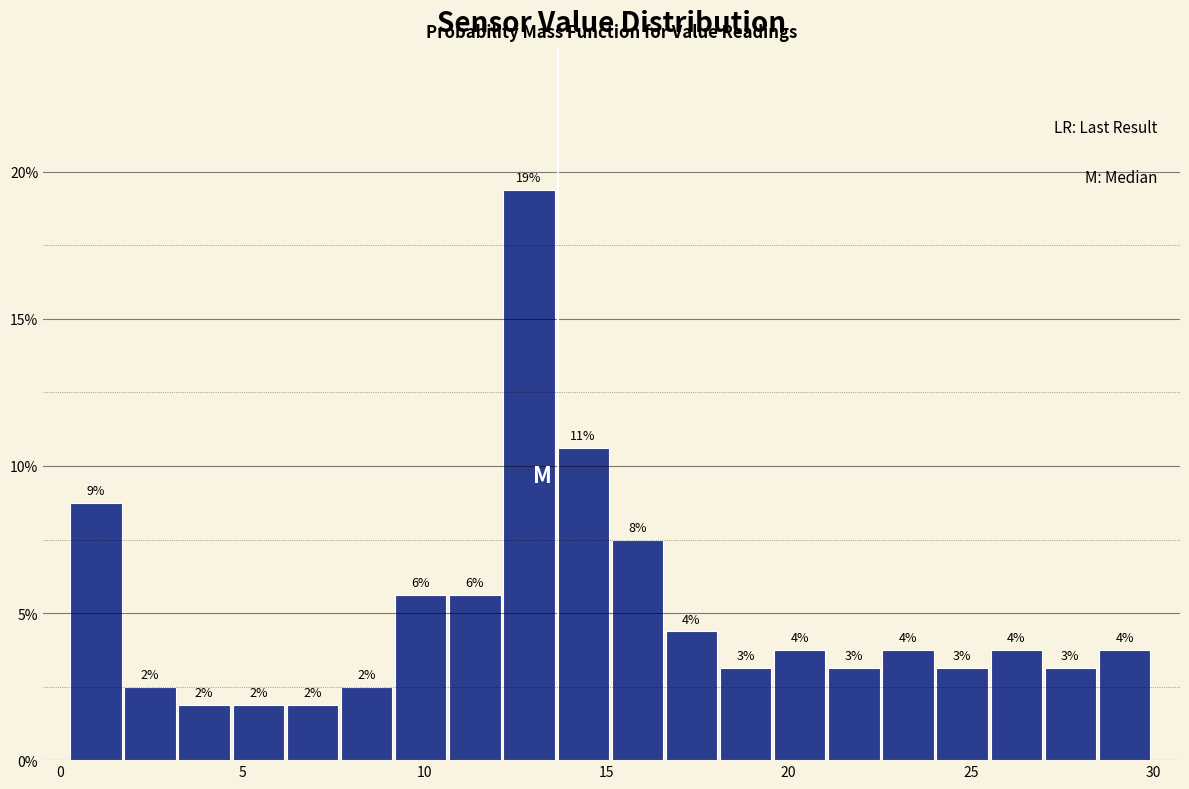

Read against the x-axis, roughly where is the centre of the tallest bar?

13.0